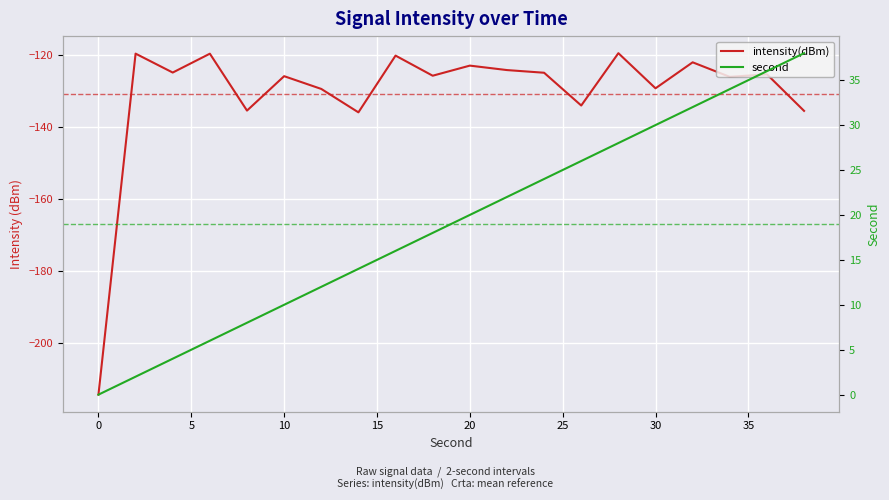

True or false: second has more than 2 interior local peaks.

False